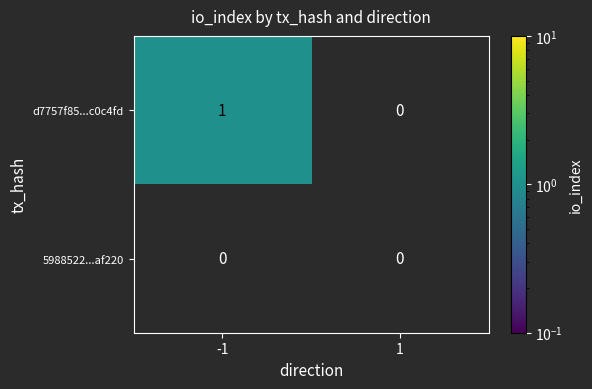

At which category is the sum across all series the highest?

-1